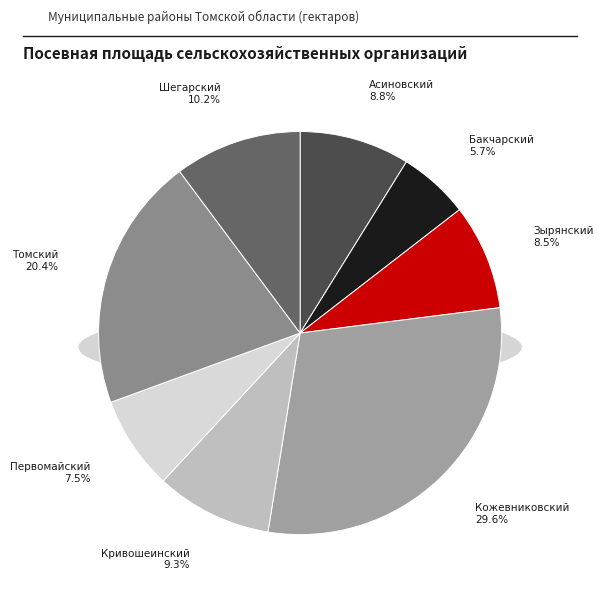

What portion of the pie excludes Томский?

79.6%